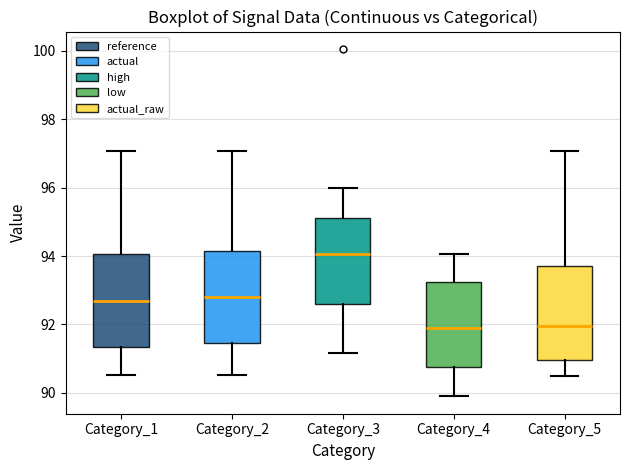

Reading left to right, read every box against the y-axis: the position of its median line, the range the box covers, and the ends of its whiskers. The values are not printed on the chart, so give them approximately, as read against the axis.

Category_1: median 92.8, box 91.4 to 94.0, whiskers 90.6 to 97.0
Category_2: median 92.8, box 91.4 to 94.2, whiskers 90.6 to 97.0
Category_3: median 94.0, box 92.6 to 95.2, whiskers 91.2 to 96.0
Category_4: median 92.0, box 90.8 to 93.2, whiskers 90.0 to 94.0
Category_5: median 92.0, box 91.0 to 93.8, whiskers 90.4 to 97.0